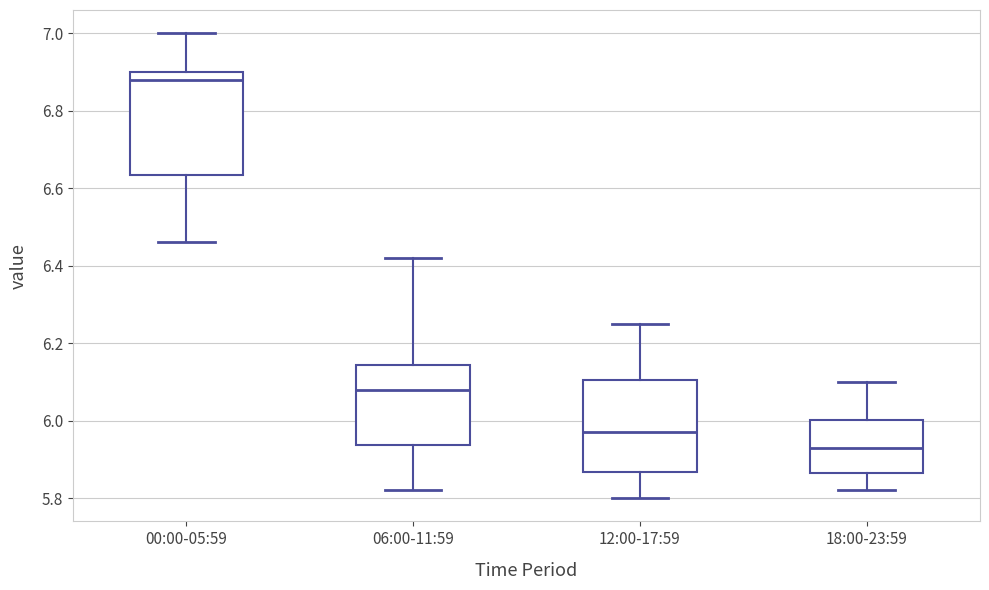

Reading left to right, read every box against the y-axis: the position of its median line, the range the box covers, and the ends of its whiskers. The values are not printed on the chart, so give them approximately, as read against the axis.

00:00-05:59: median 6.88, box 6.64 to 6.90, whiskers 6.46 to 7.00
06:00-11:59: median 6.08, box 5.94 to 6.14, whiskers 5.82 to 6.42
12:00-17:59: median 5.98, box 5.86 to 6.10, whiskers 5.80 to 6.26
18:00-23:59: median 5.94, box 5.86 to 6.00, whiskers 5.82 to 6.10